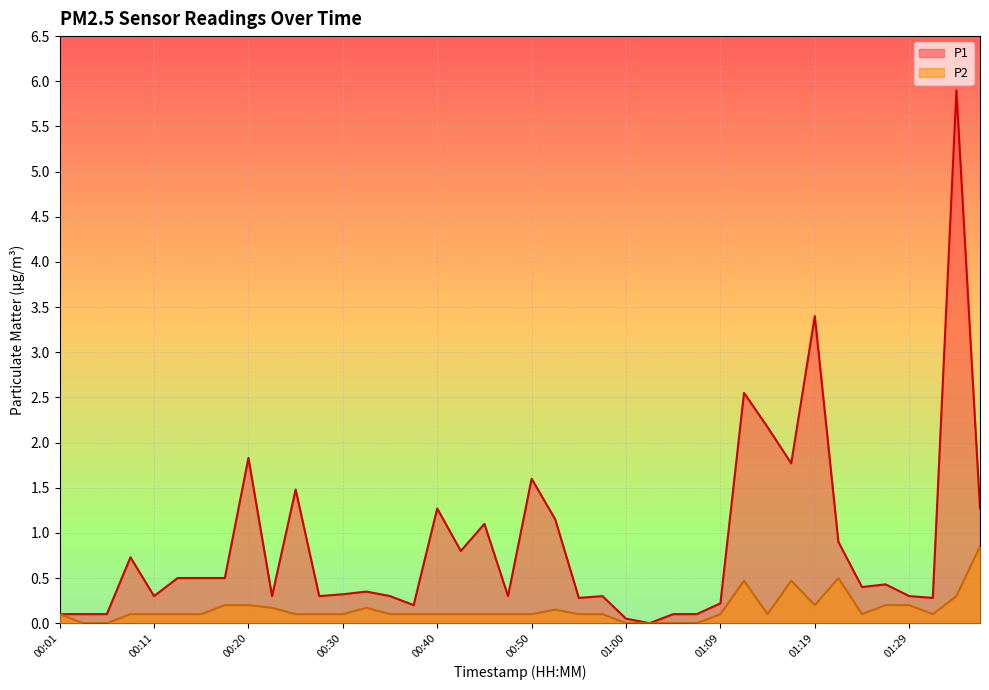

What position from the left is 01:09?

29